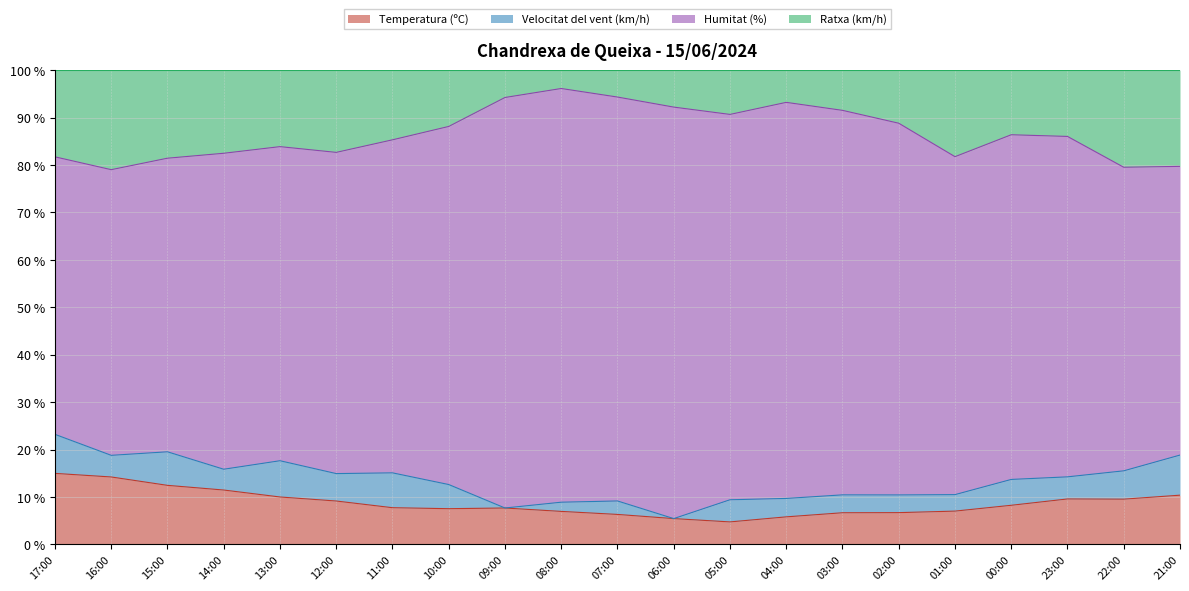

What is the difference between the second highest and second lowest values in the Temperatura (ºC) series?

8.8